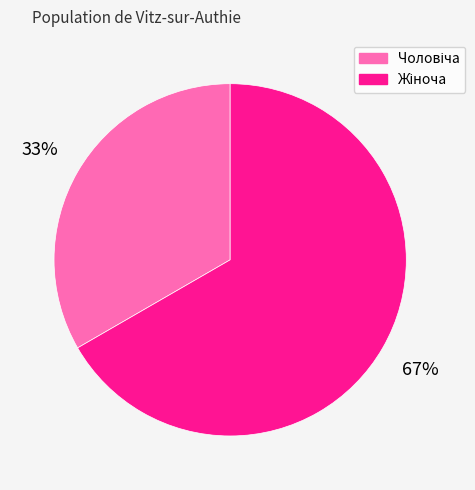

The Жіноча slice represents 67% of the pie. True or false?

True